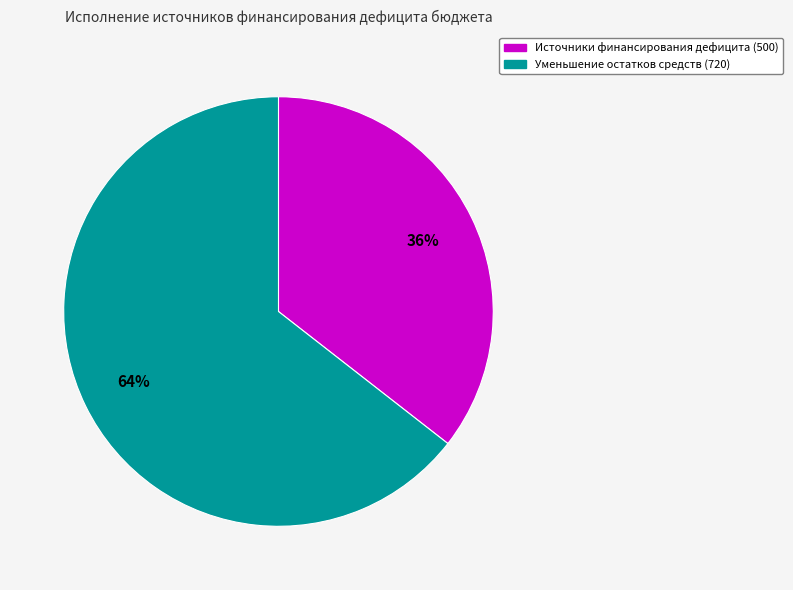

Which slice is the largest?

720